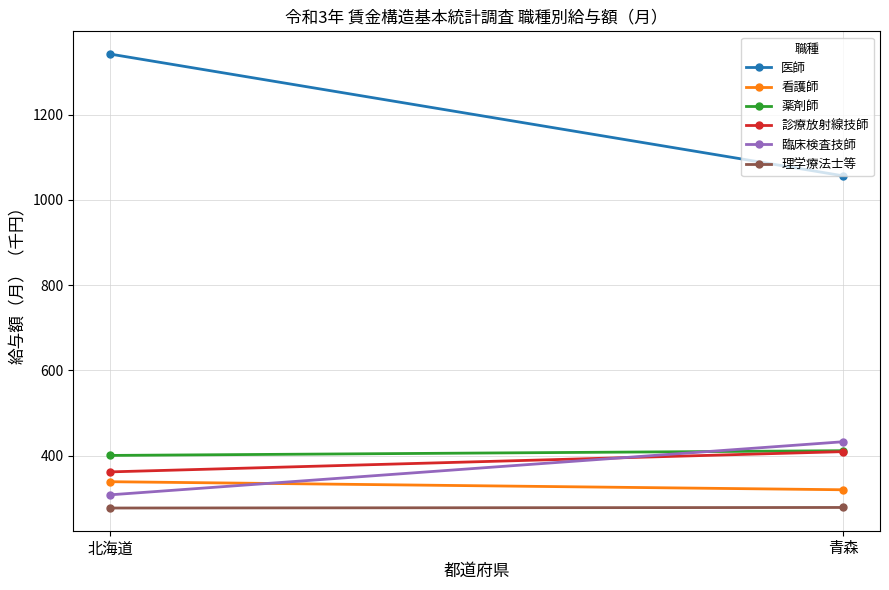

Which series has the largest range (max minus min)?

医師